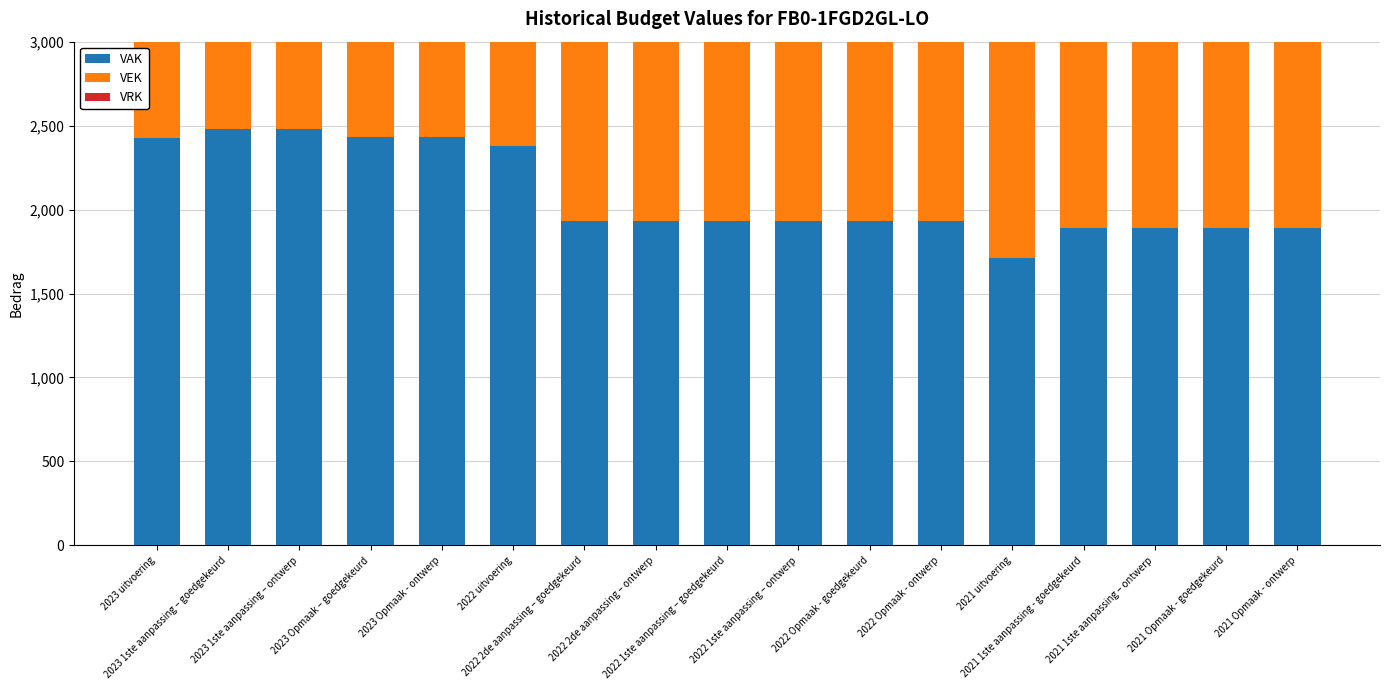

Does the chart contain any negative values?

No